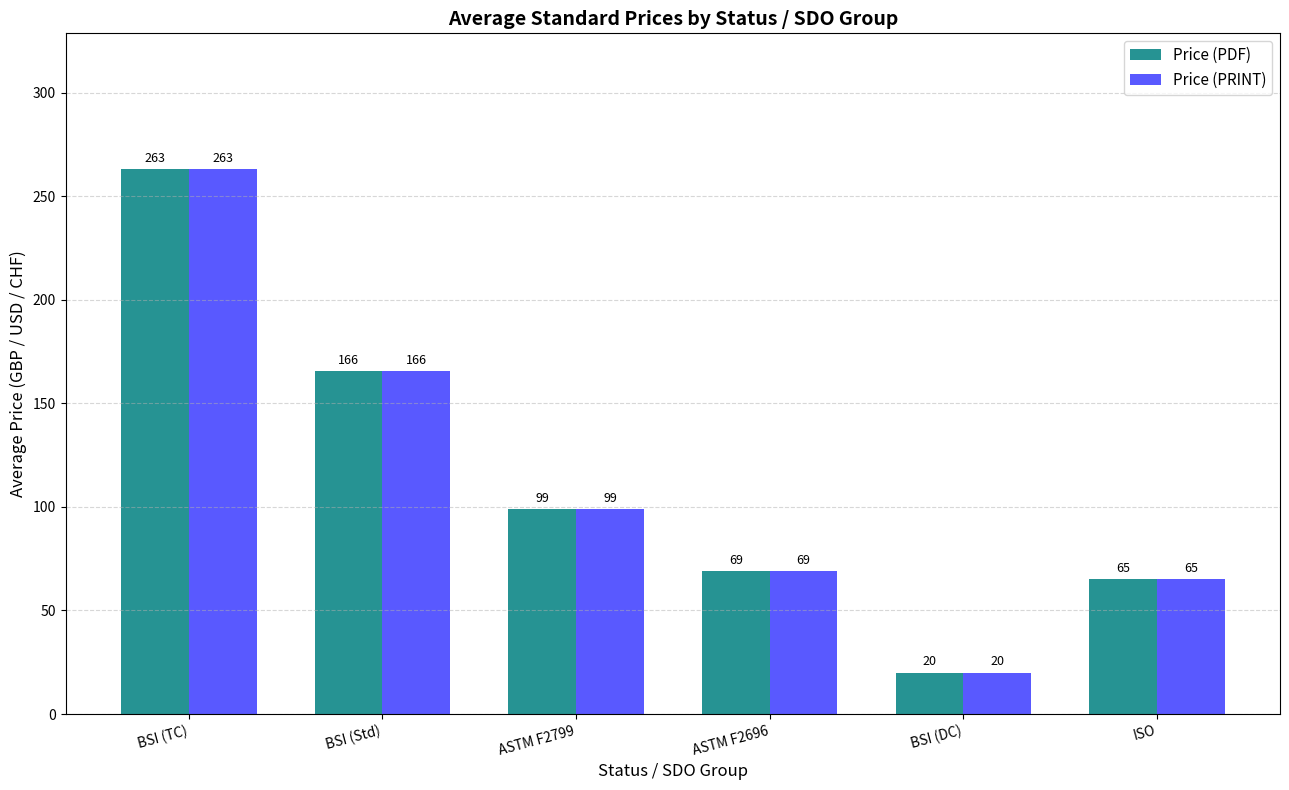

Does the chart contain any negative values?

No